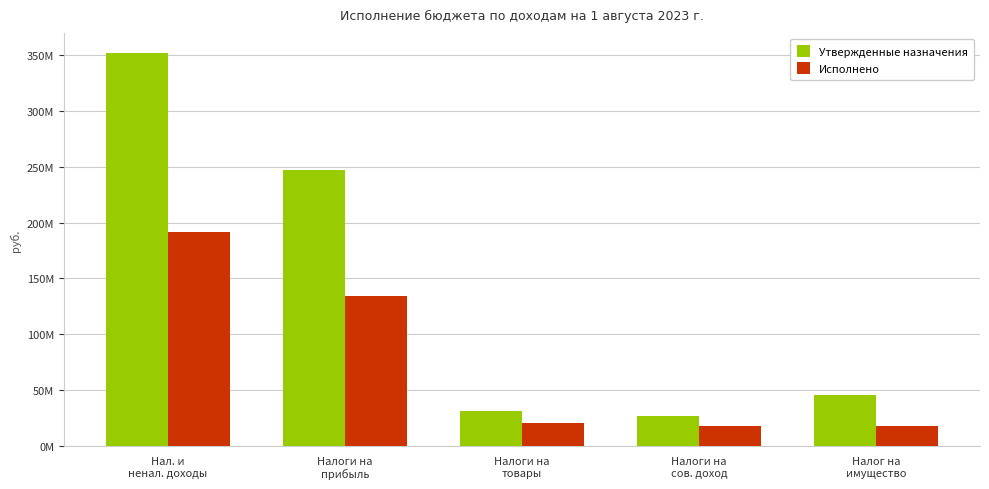

What are all the series names shown in the legend?

Утвержденные назначения, Исполнено